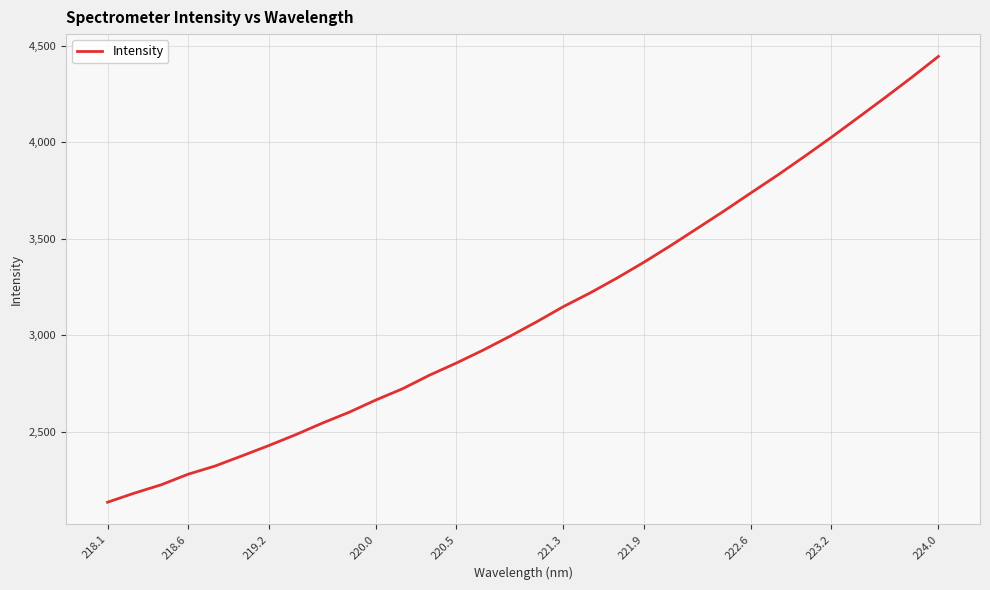

What is the maximum value shown in the chart?

4443.9